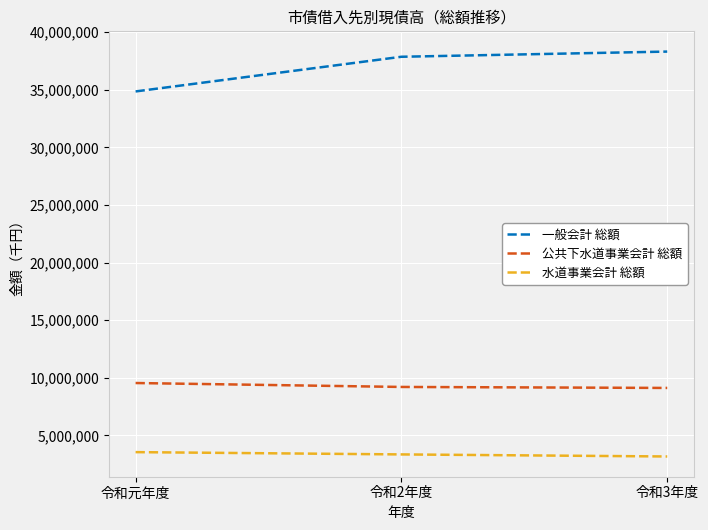

What is the greatest value displayed?

38318843